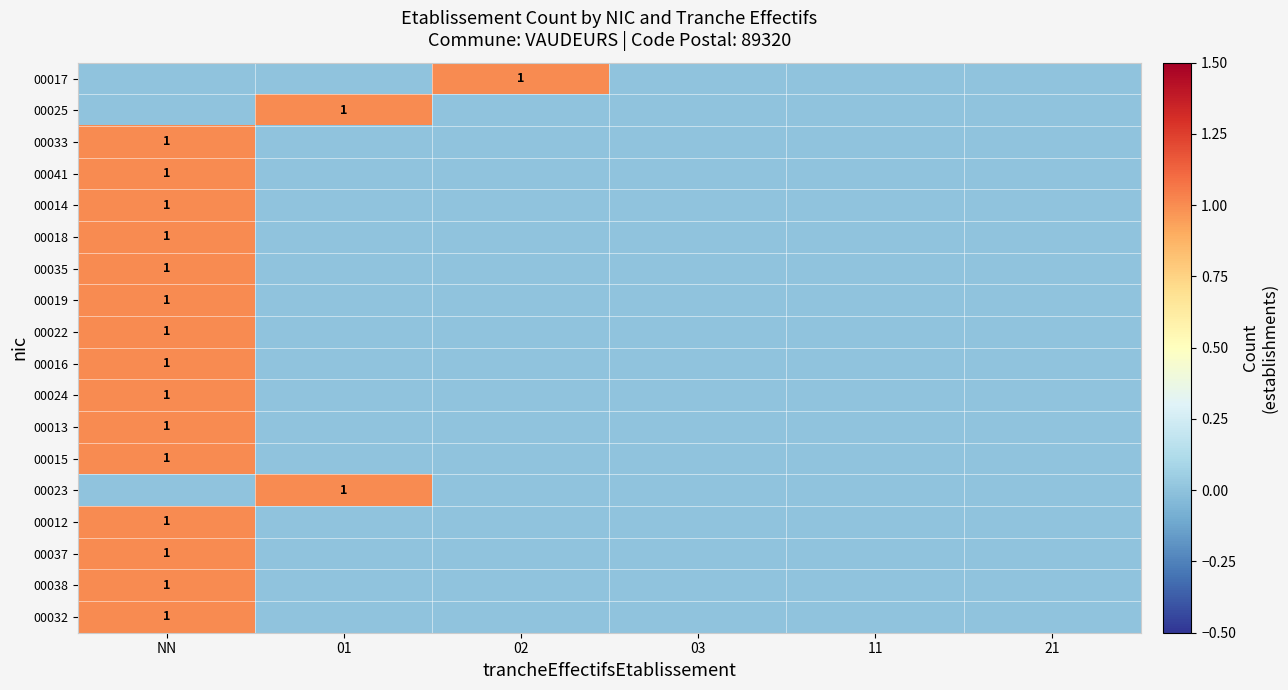

Is it true that 00041 equals 1 at NN?

True